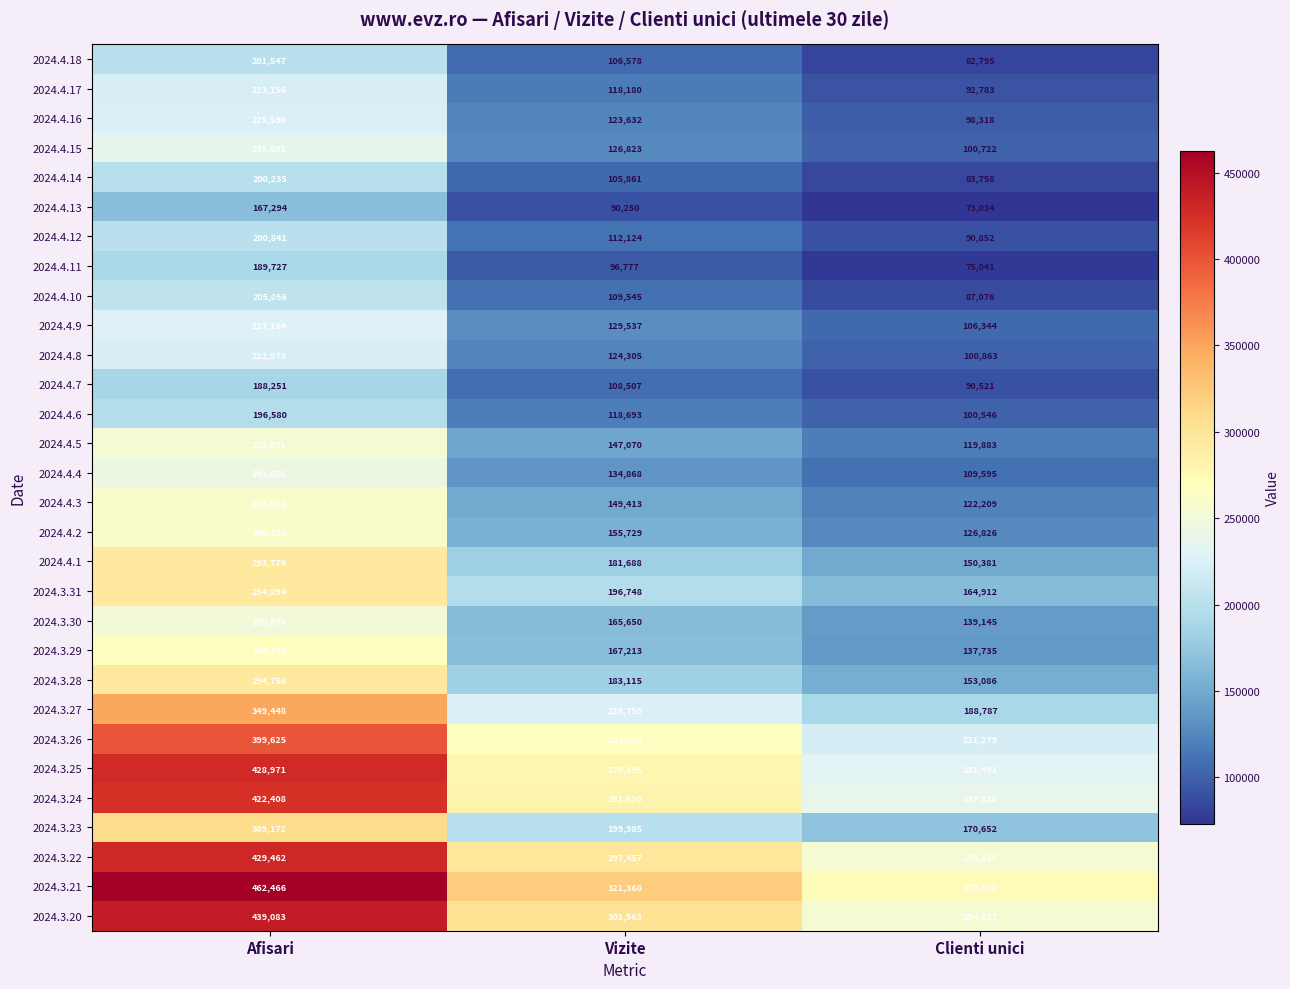

At how many categories does at least one series exceed 445521?

1